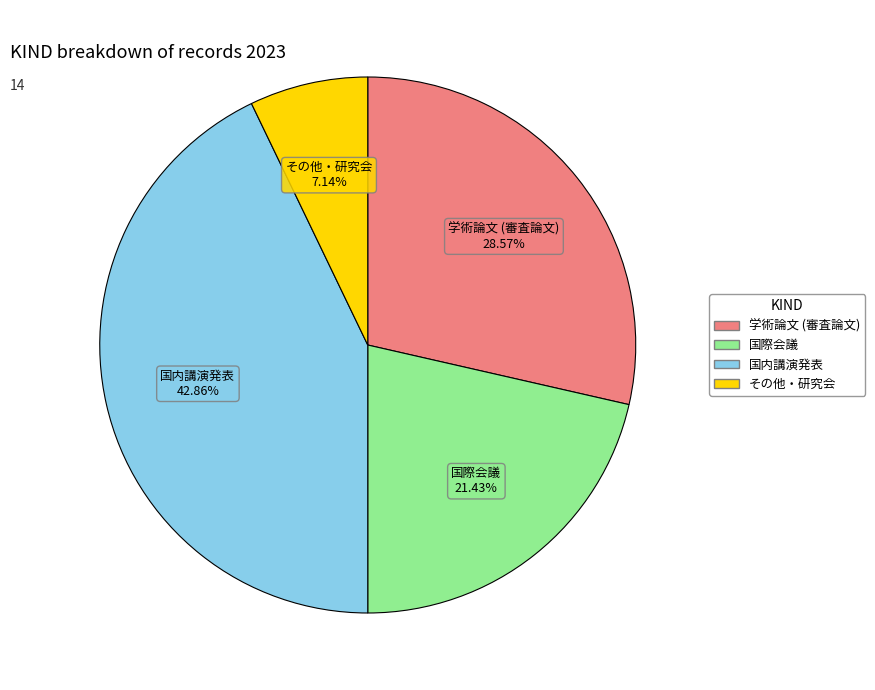

Which has a higher value, その他・研究会 or 国内講演発表?

国内講演発表